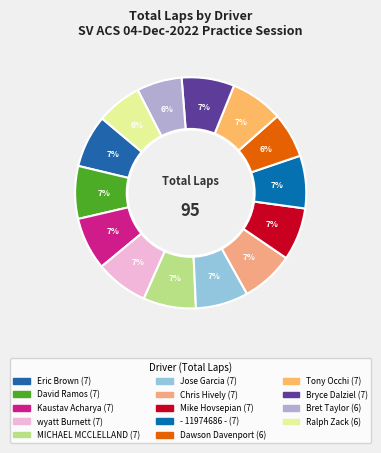

What percentage is the Kaustav Acharya slice, to the nearest percent?

7%